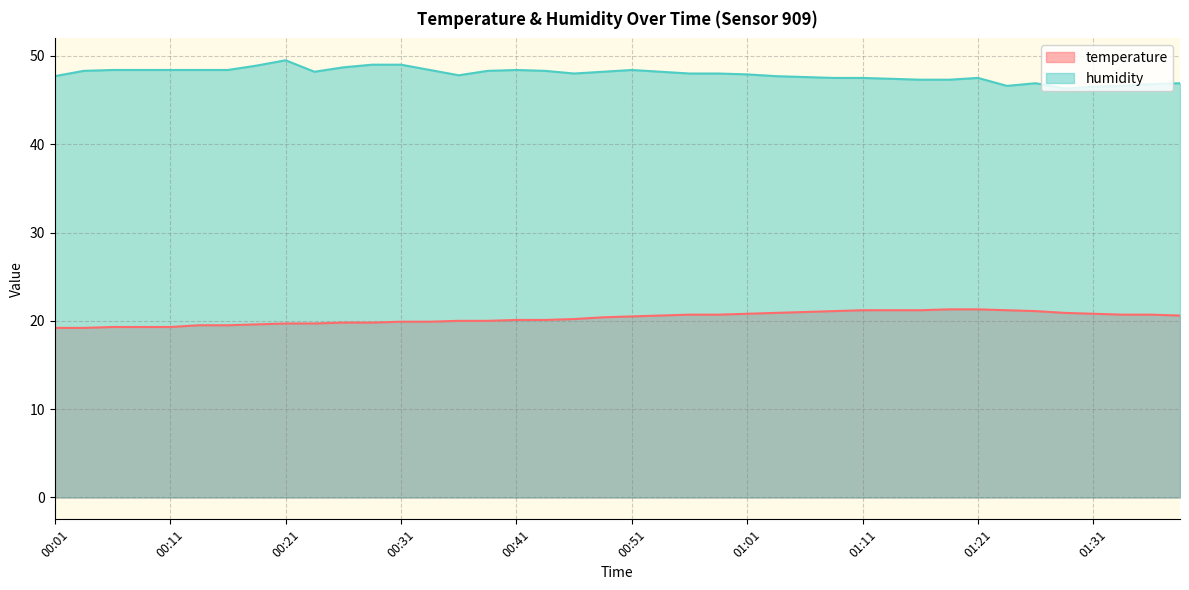

What is the value of the humidity point at the 25th from the left?

47.9